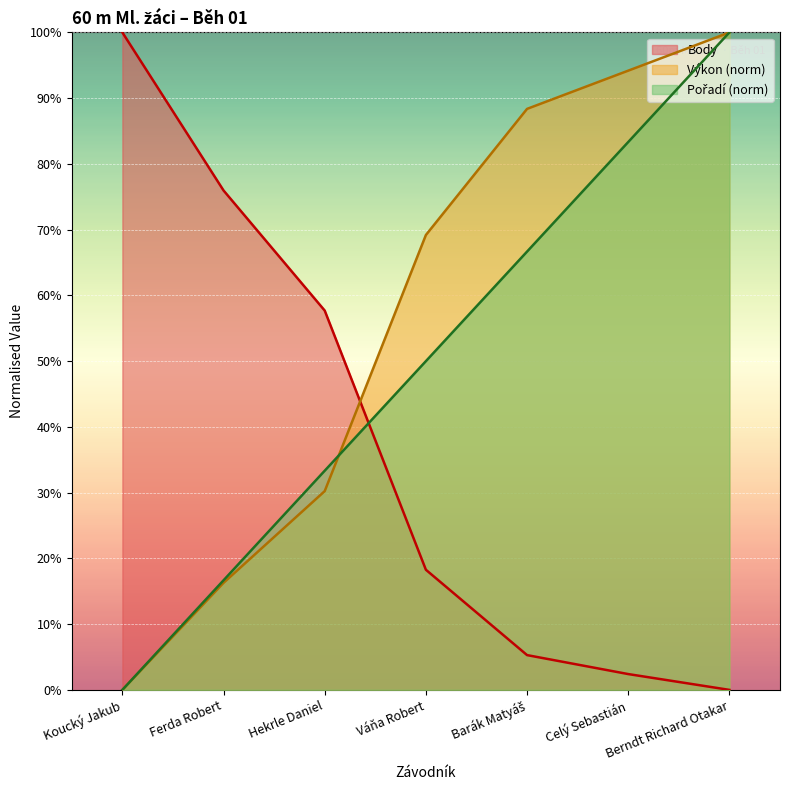

How many lines are shown in the chart?

3